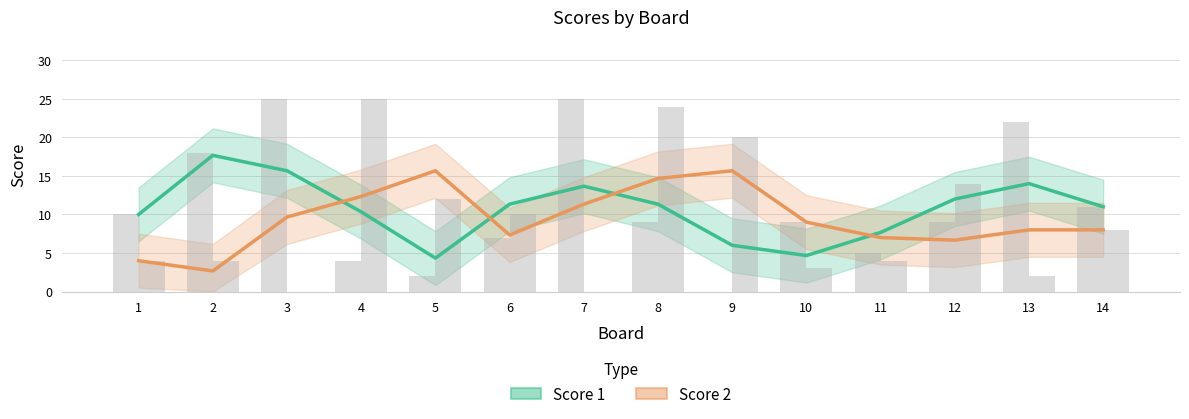

What is the sum of all Score 1 values?

149.7